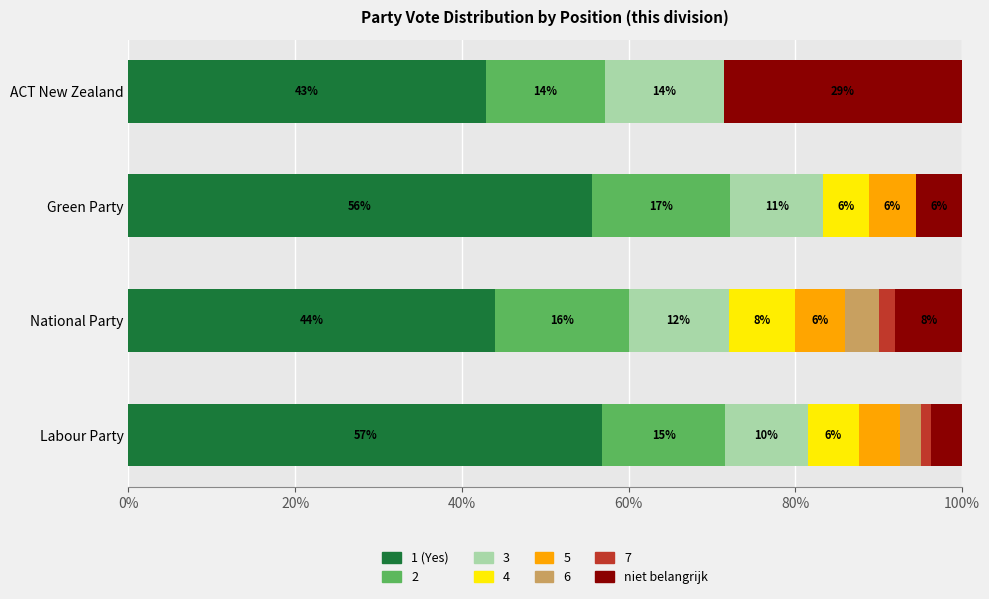

What is the highest value of the 1 (Yes) series?

56.8